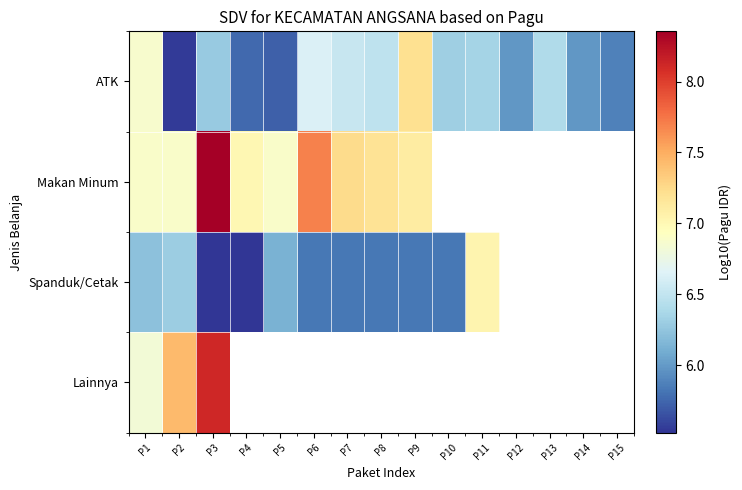

Which has a higher value, P11 or P4?

P11